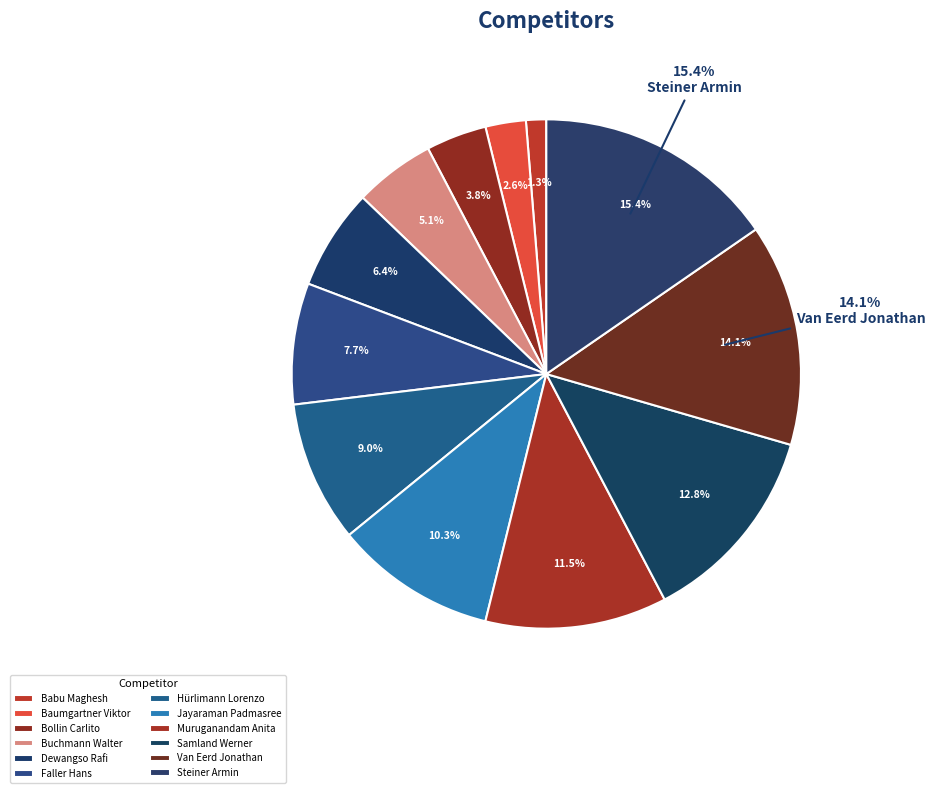

Is it true that Dewangso Rafi is 12% of the pie?

False